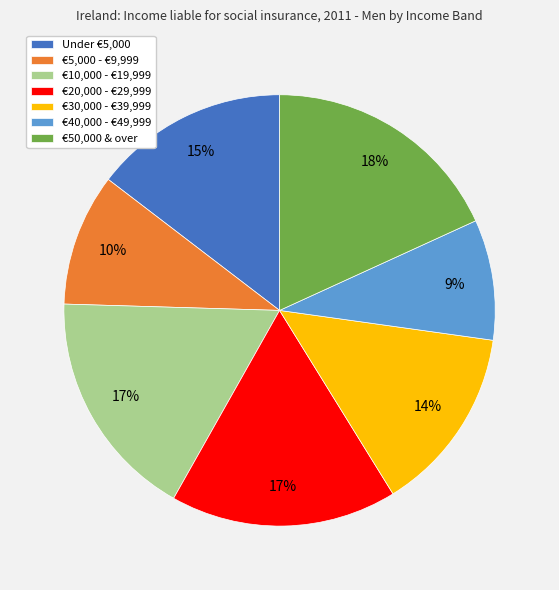

Is it true that €5,000 - €9,999 is 1% of the pie?

False